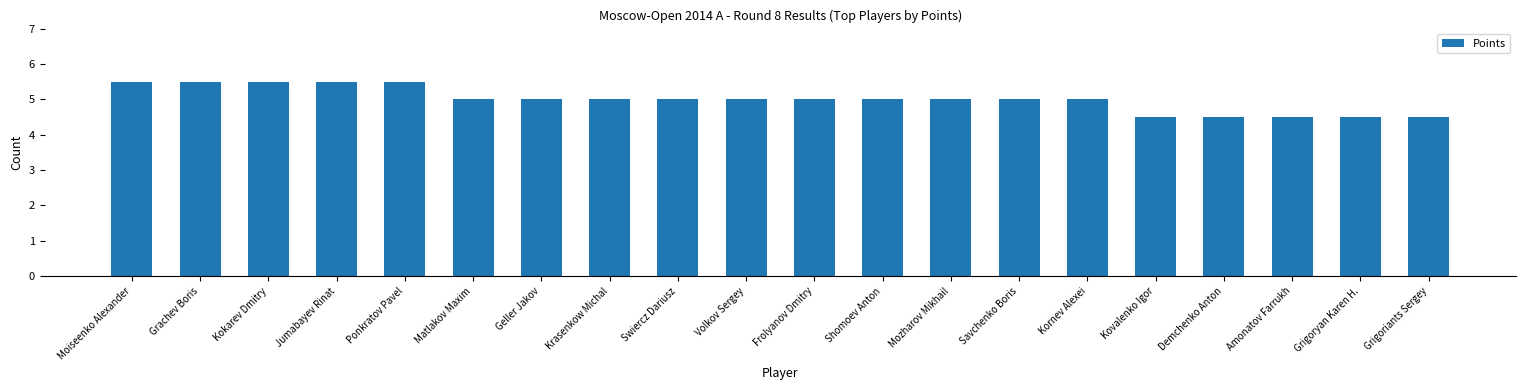

What is the minimum value shown in the chart?

4.5